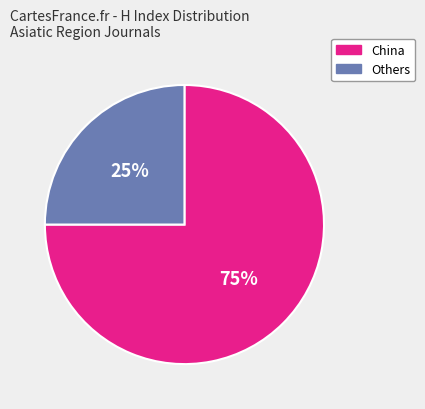

To the nearest percent, what is the average slice percentage?

50%